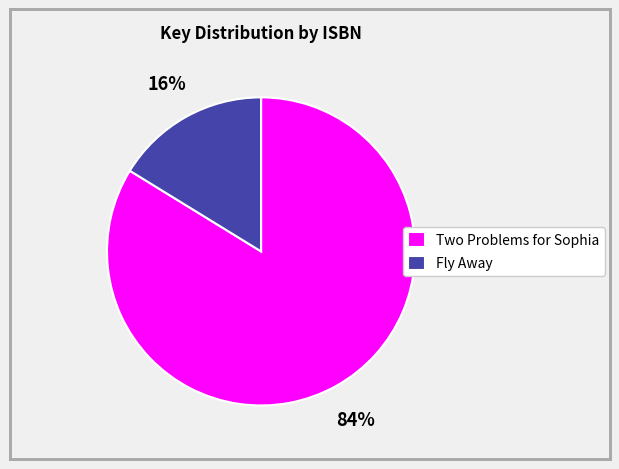

To the nearest percent, what is the difference between the Two Problems for Sophia and Fly Away slice percentages?

68%